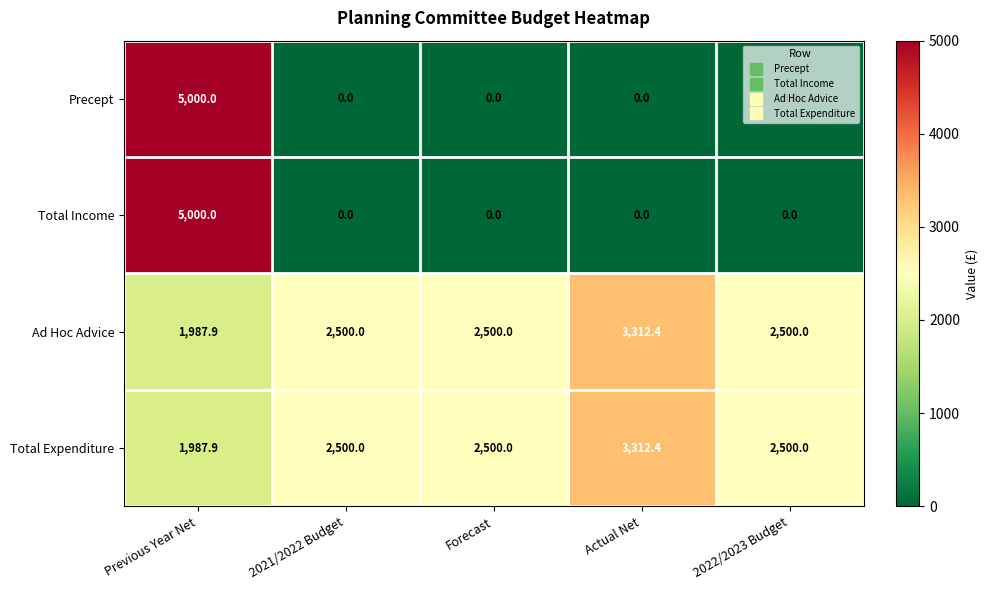

Which category has the highest value across all series?

Previous Year Net